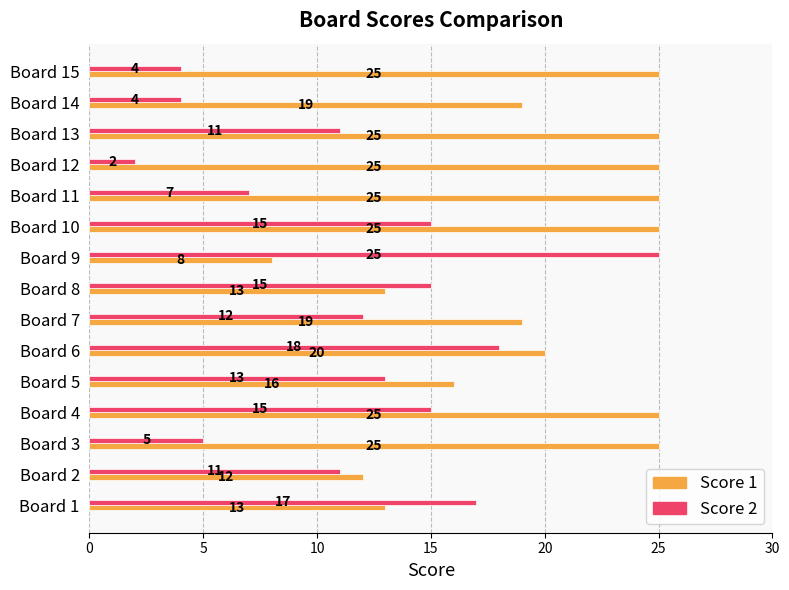

What is the difference between the second highest and minimum values in the Score 1 series?

17